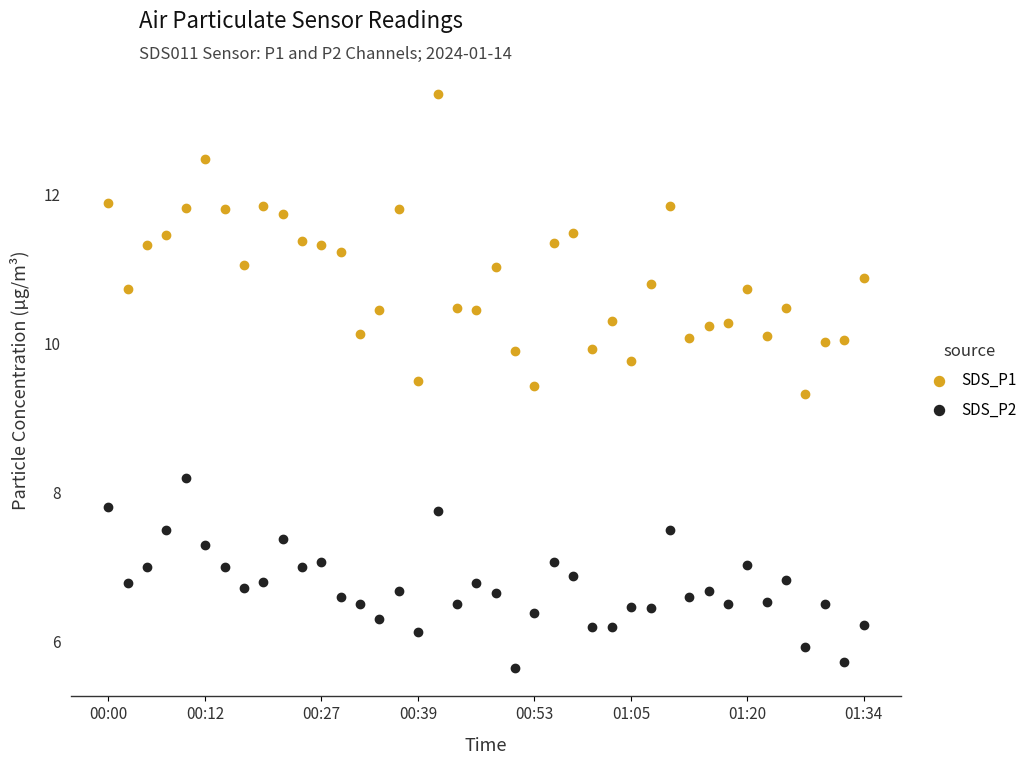

Which series has the widest spread of Y values?

SDS_P1